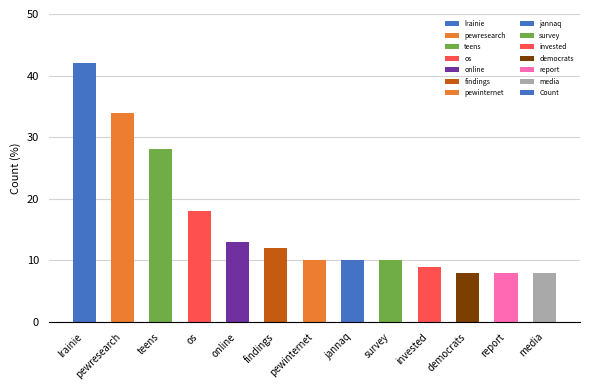

True or false: the data shows 10 at survey.

True